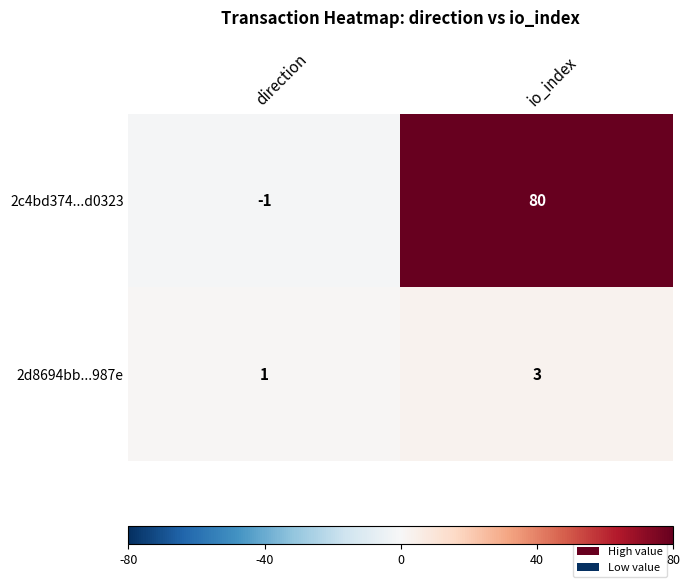

Which category has the highest value in the 2d8694bb...987e series?

io_index